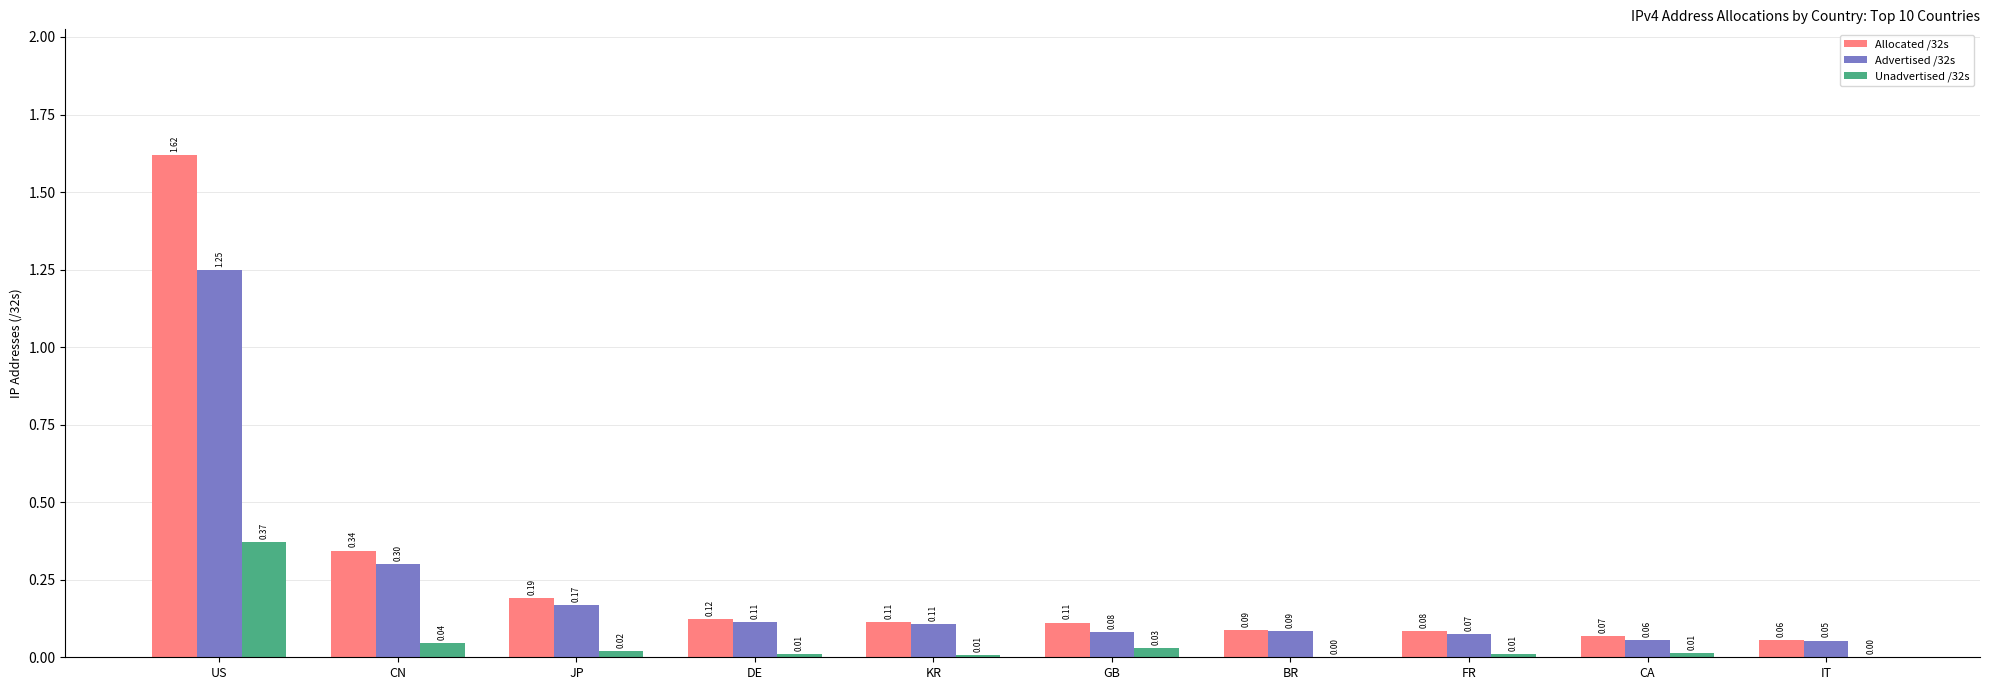

Where is Allocated /32s nearest to the value 0?

IT